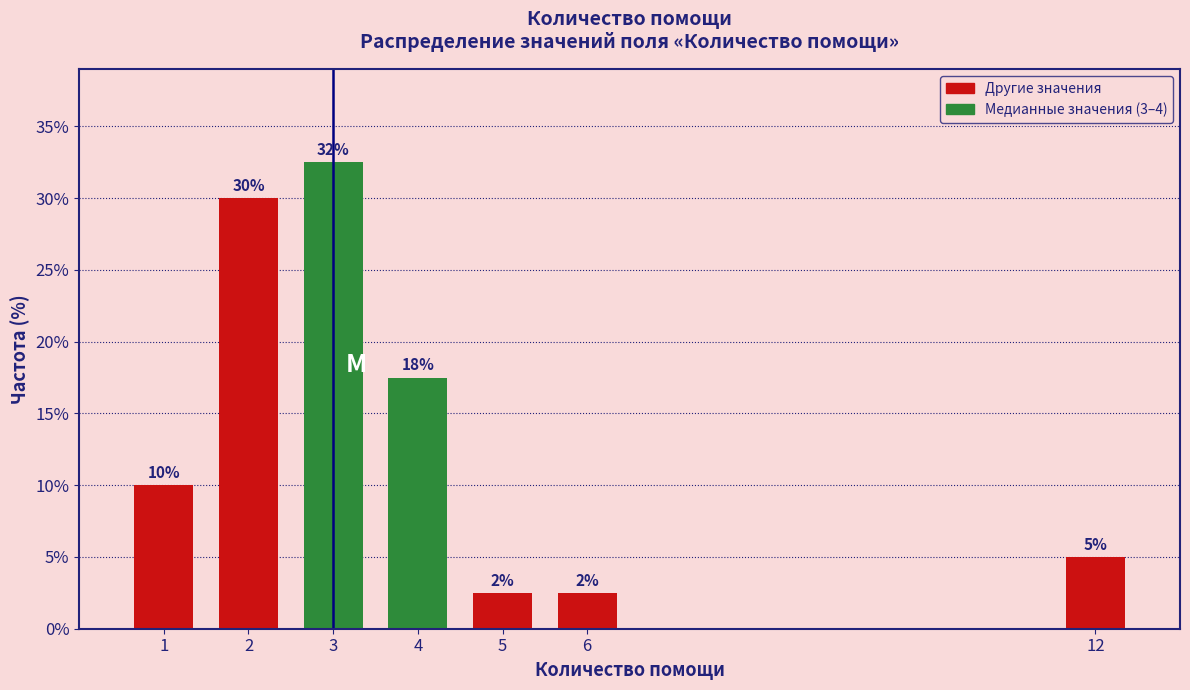

Does the chart contain any negative values?

No